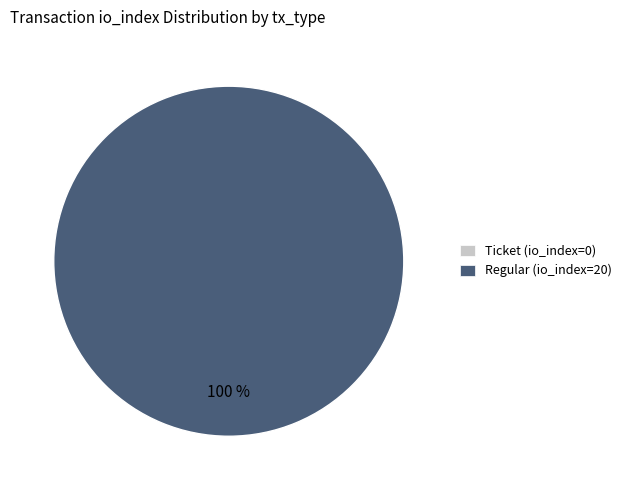

Which category has the smallest portion of the pie?

Ticket (io_index=0)